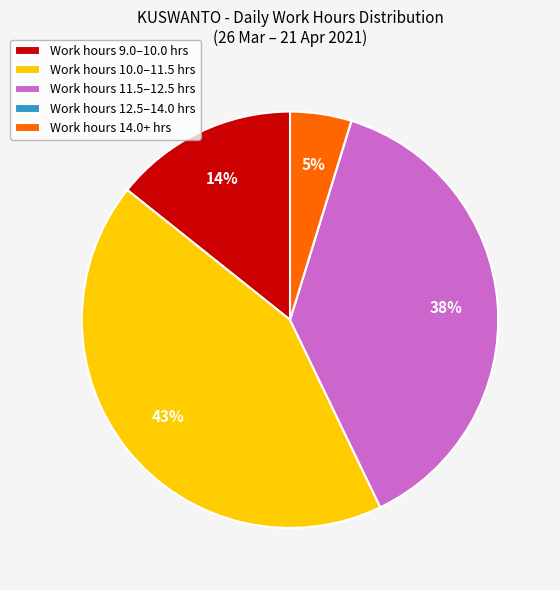

Which slice is the largest?

Work hours 10.0–11.5 hrs